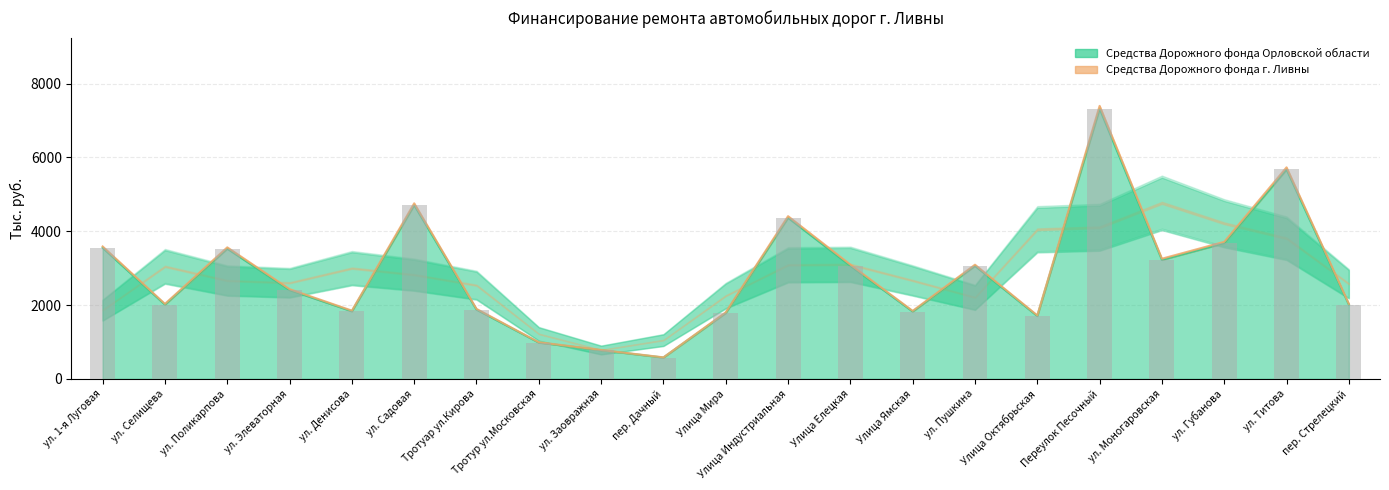

At which label is Средства Дорожного фонда г. Ливны closest to 3991?

ул. Губанова